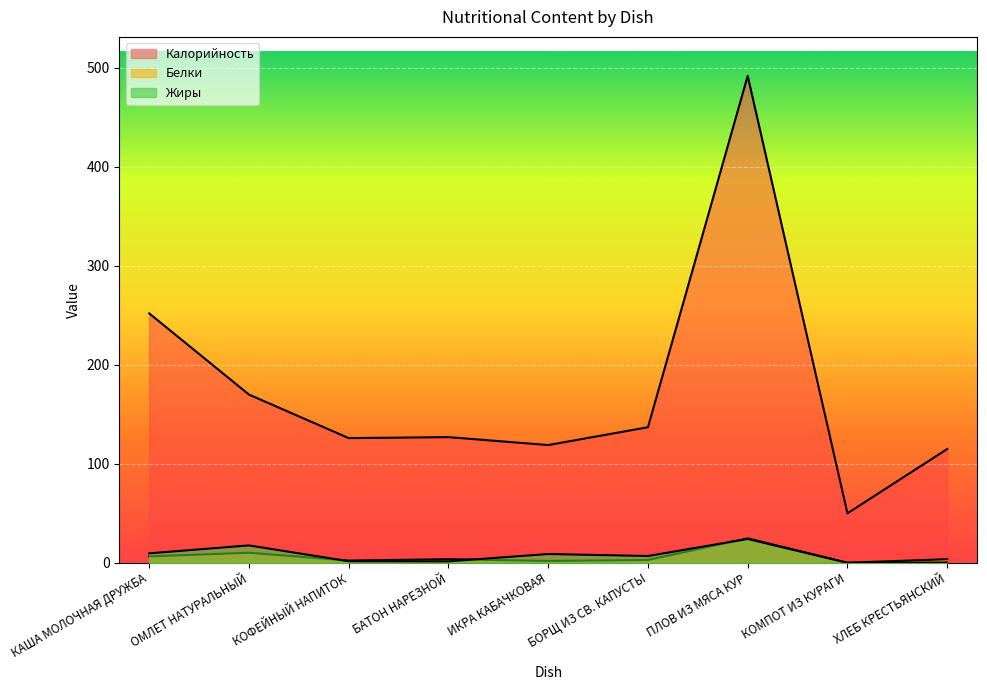

At which category is the sum across all series the highest?

ПЛОВ ИЗ МЯСА КУР